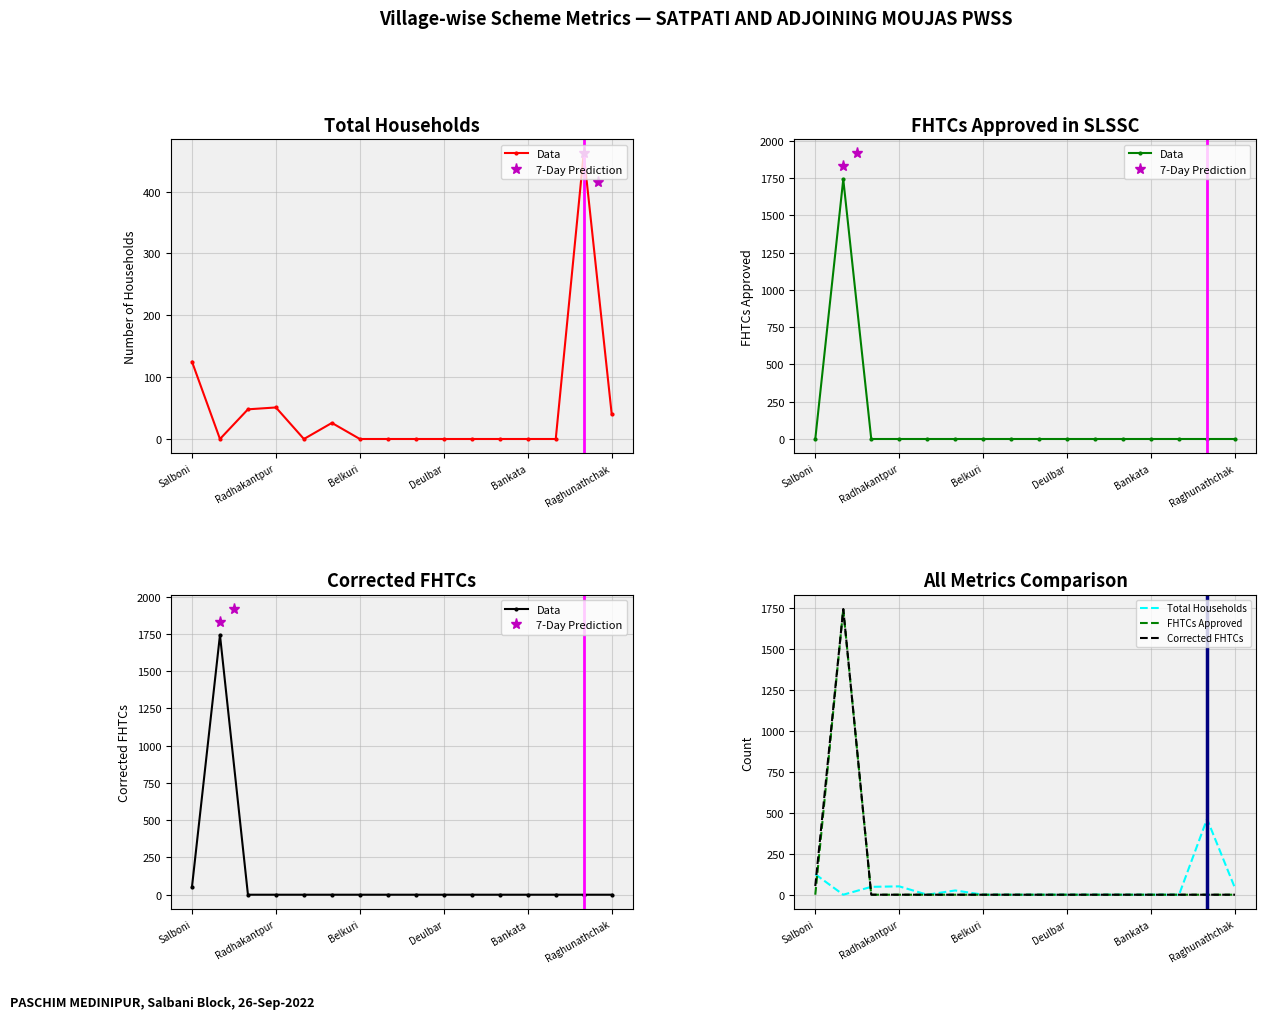

Reading right to left, extract all data points from this chart.

Total Households: 40	462	0	0	0	0	0	0	0	0	26	0	51	48	0	125
FHTCs approved in SLSSC: 0	0	0	0	0	0	0	0	0	0	0	0	0	0	1743	0
Corrected FHTCs: 0	0	0	0	0	0	0	0	0	0	0	0	0	0	1743	53